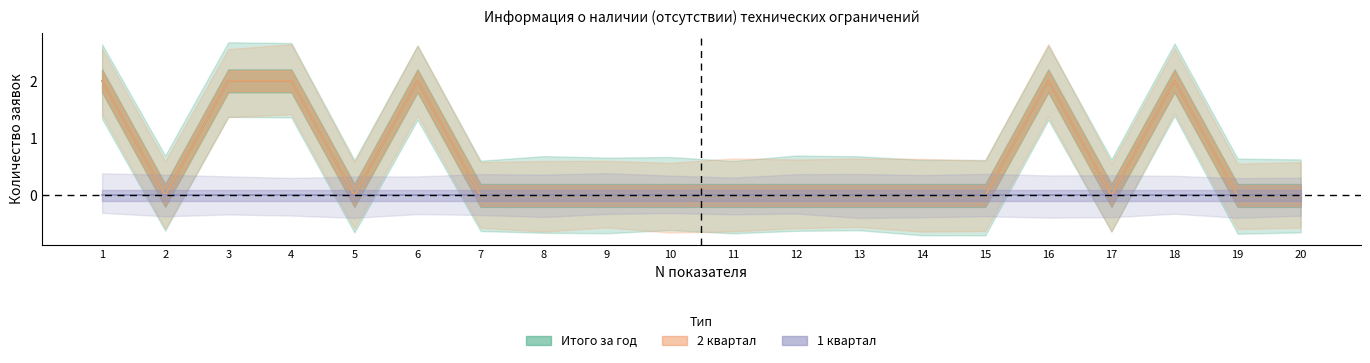

At which category is the sum across all series the highest?

1